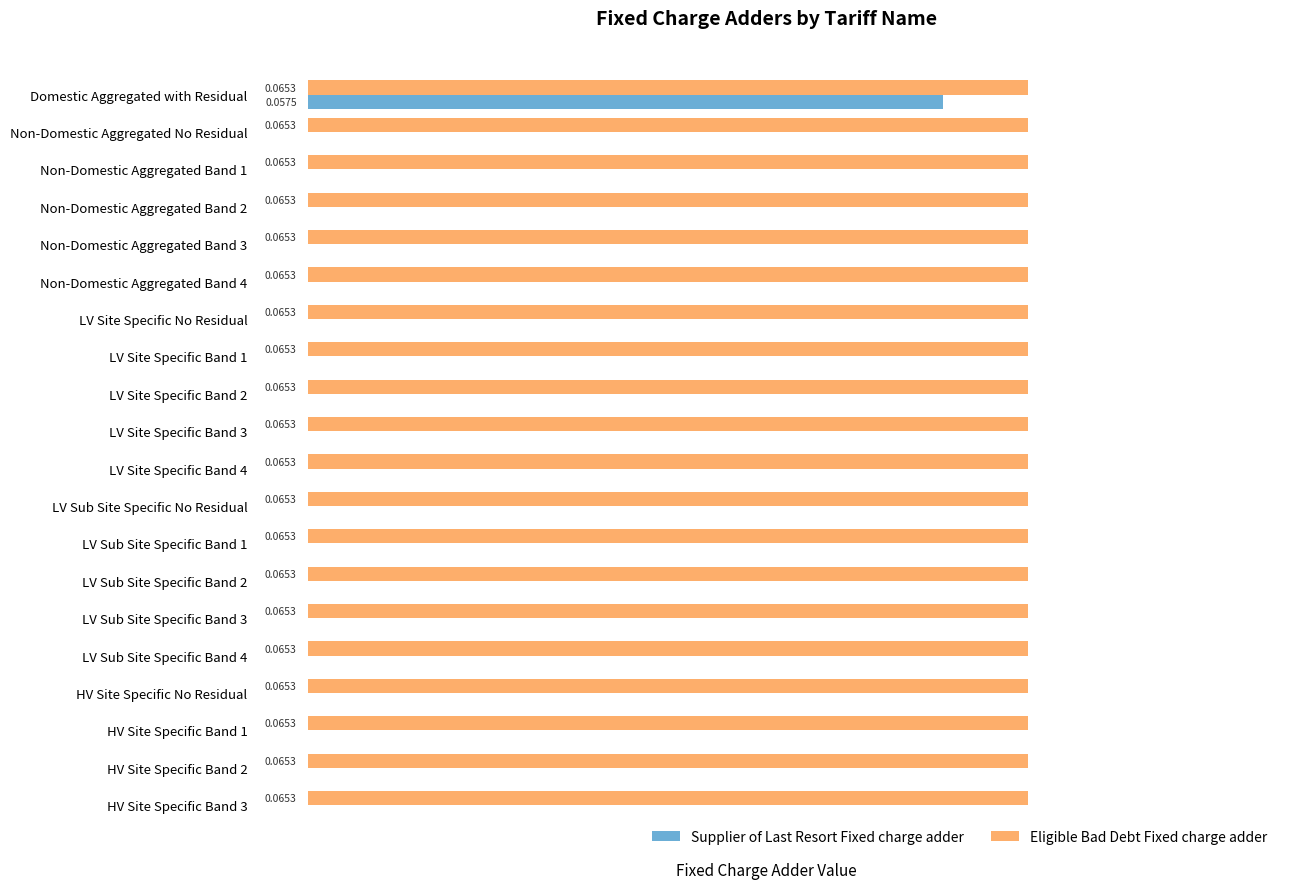

Is the value of Eligible Bad Debt Fixed charge adder at LV Site Specific Band 4 greater than the value of Supplier of Last Resort Fixed charge adder at HV Site Specific Band 1?

Yes